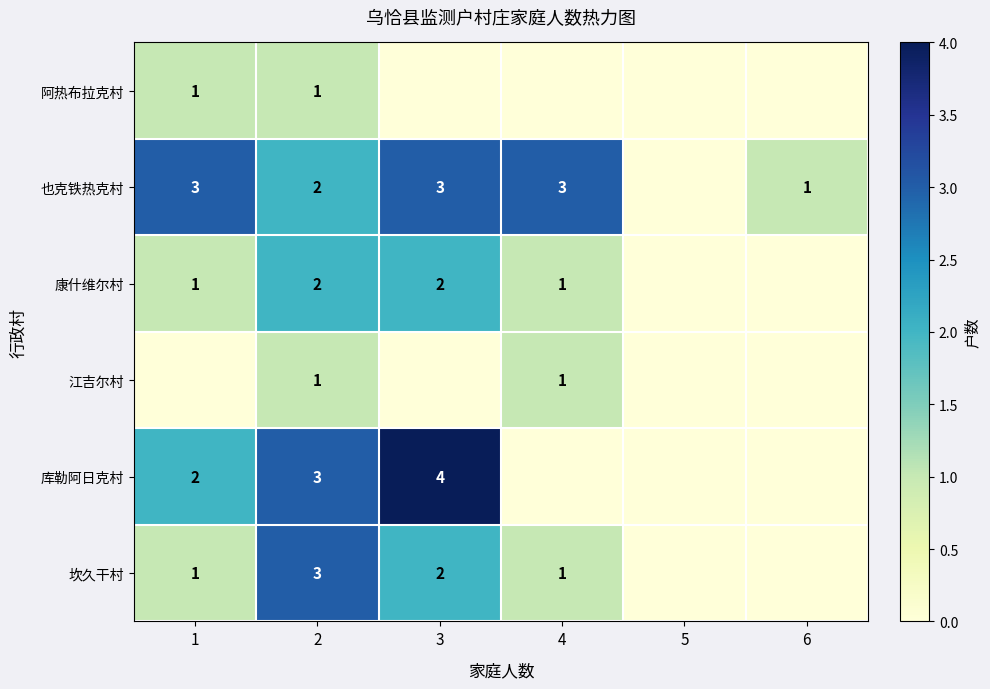

What is the total value across all series at 2?

12